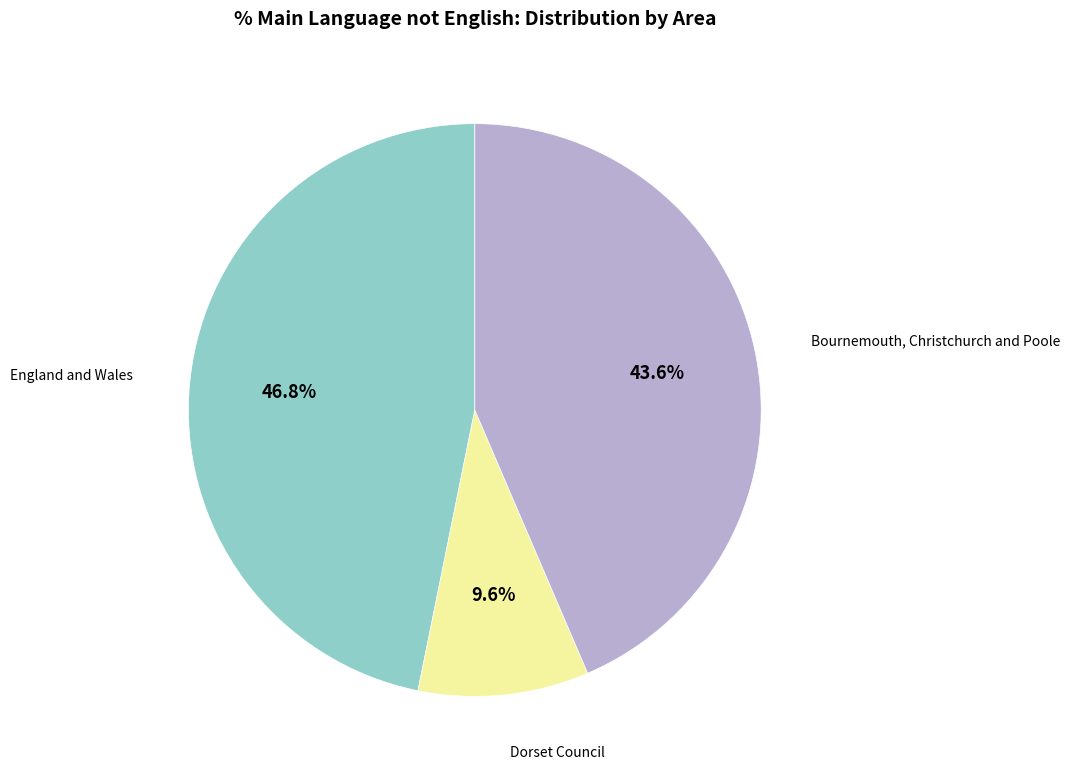

Rank the categories by value from lowest to highest.

Dorset Council, Bournemouth, Christchurch and Poole, England and Wales